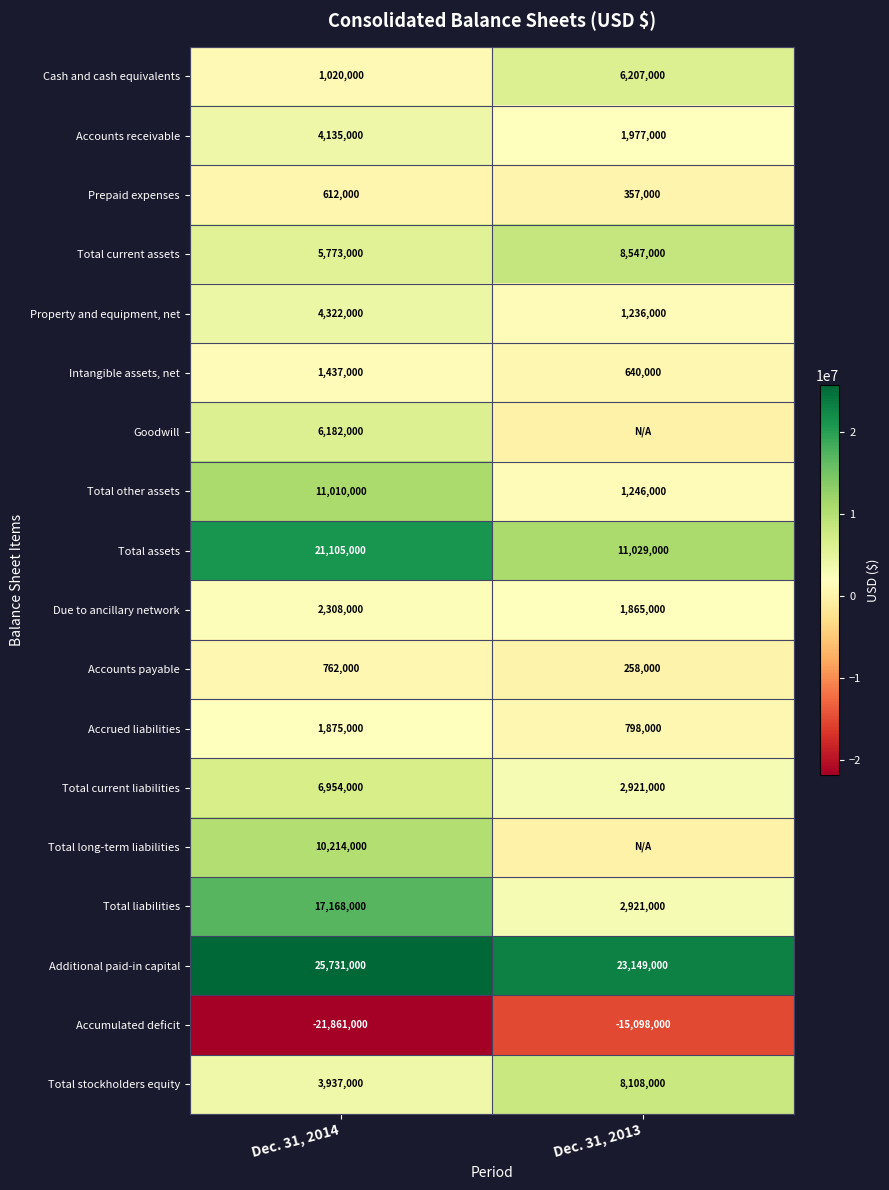

List the labels in order of Intangible assets, net value, largest first.

Dec. 31, 2014, Dec. 31, 2013